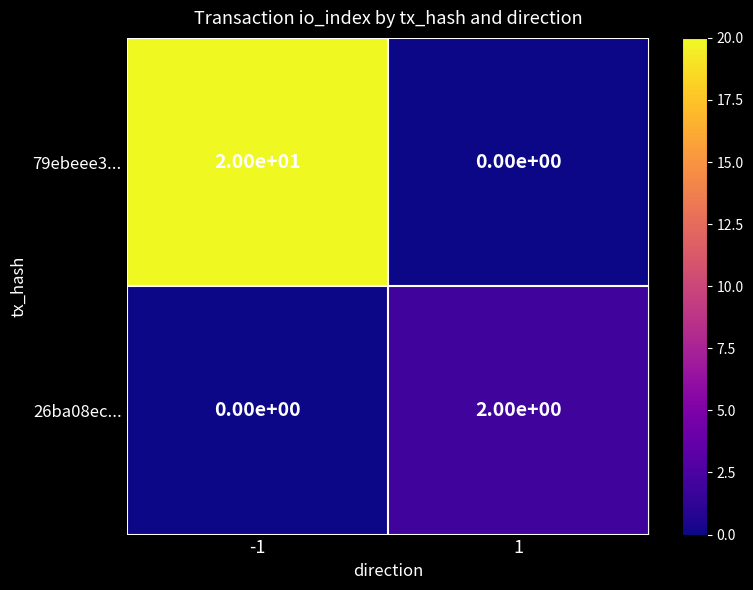

What is the difference between the highest and lowest values at -1?

20